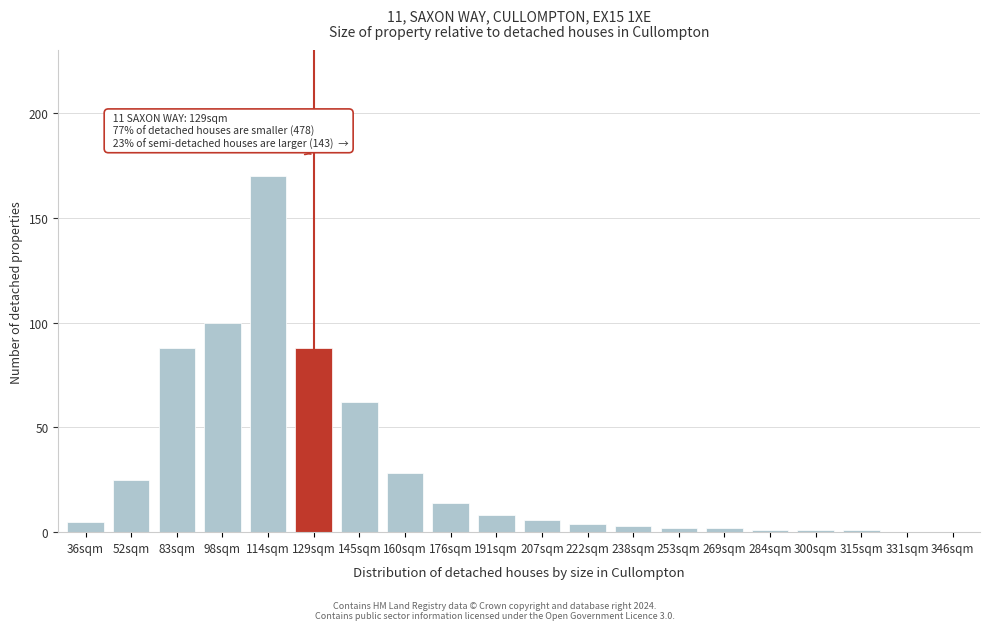

Reading left to right, extract all data points from this chart.

36sqm=5	52sqm=25	83sqm=88	98sqm=100	114sqm=170	129sqm=88	145sqm=62	160sqm=28	176sqm=14	191sqm=8	207sqm=6	222sqm=4	238sqm=3	253sqm=2	269sqm=2	284sqm=1	300sqm=1	315sqm=1	331sqm=0	346sqm=0